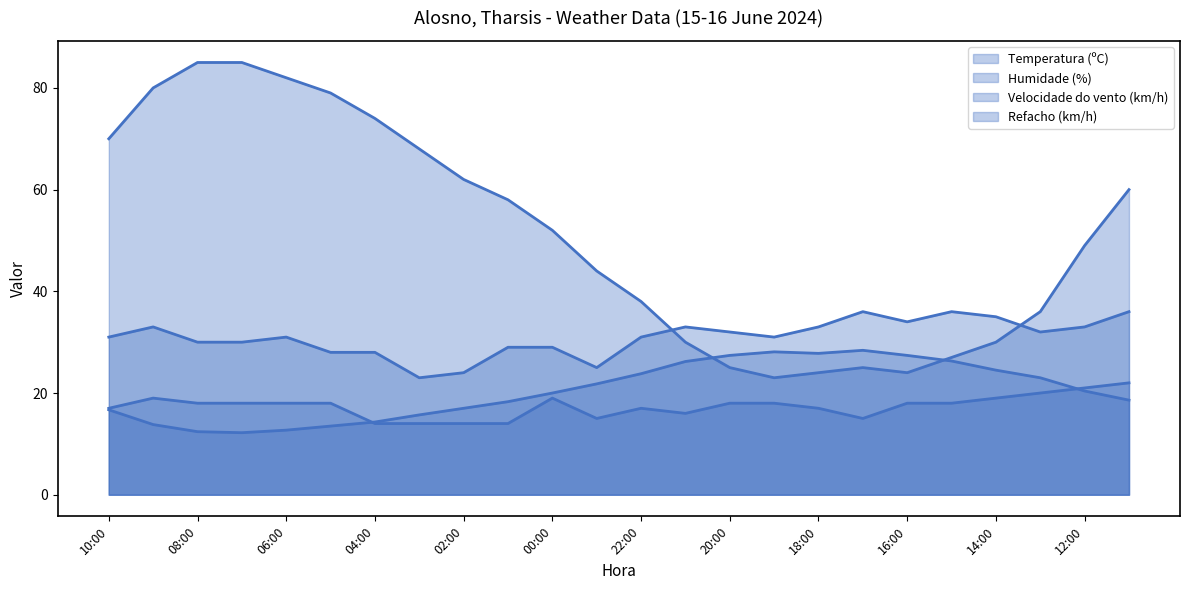

Between 17:00 and 19:00, which is larger?

17:00